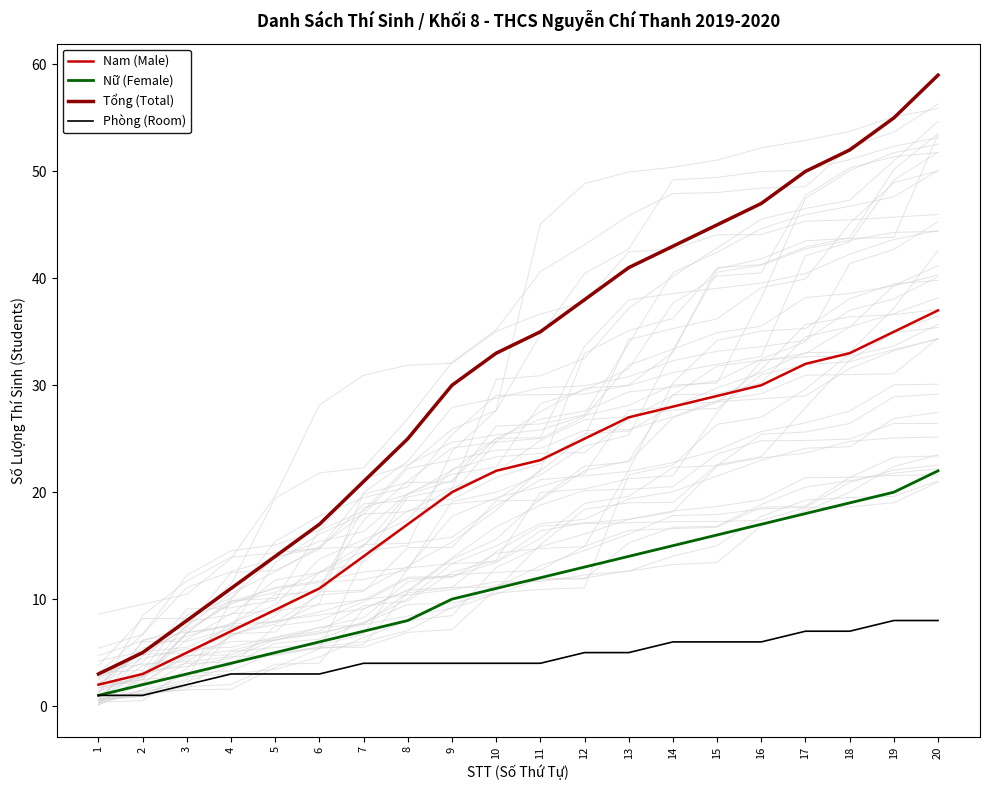

At how many categories does at least one series exceed 23?

13